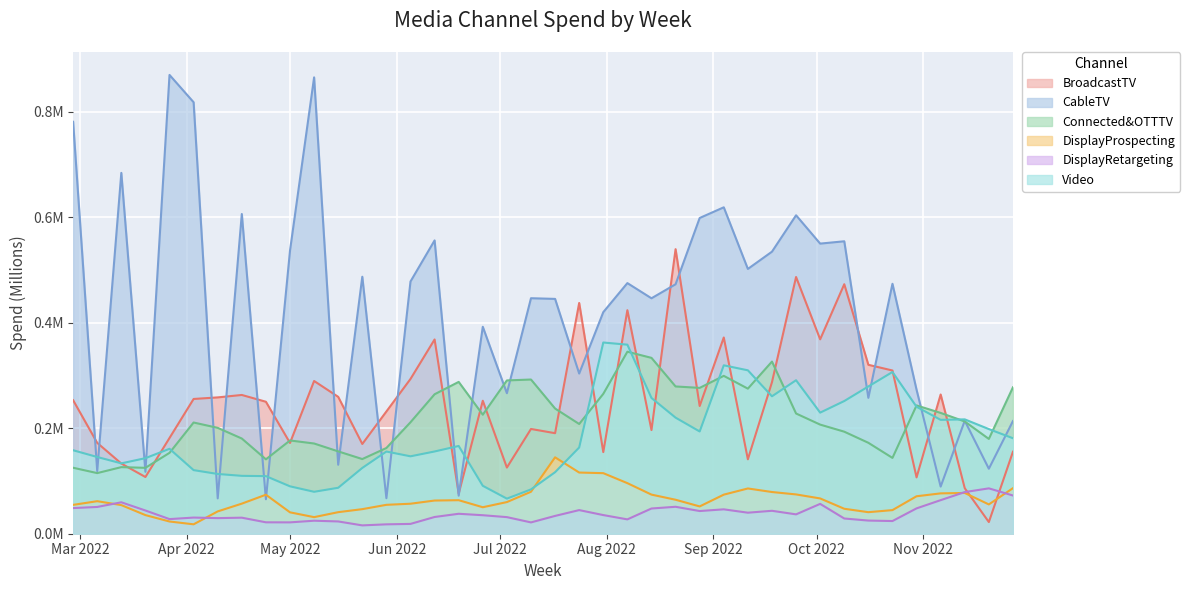

Where do DisplayRetargeting and DisplayProspecting first cross each other?

2022-03-06 and 2022-03-13